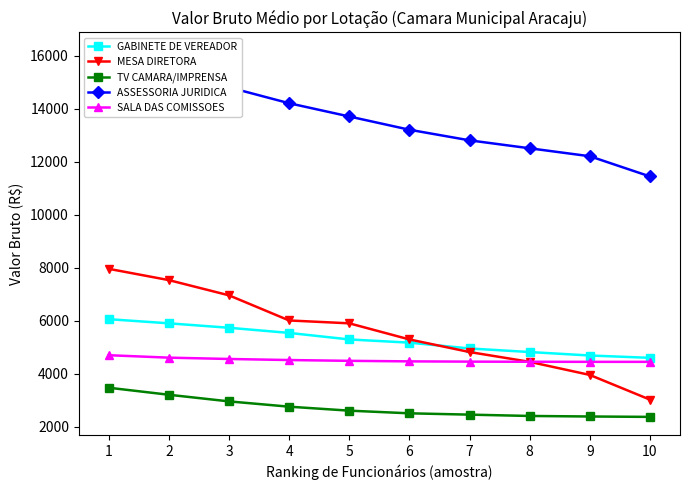

True or false: SALA DAS COMISSOES has more than 2 interior local peaks.

False